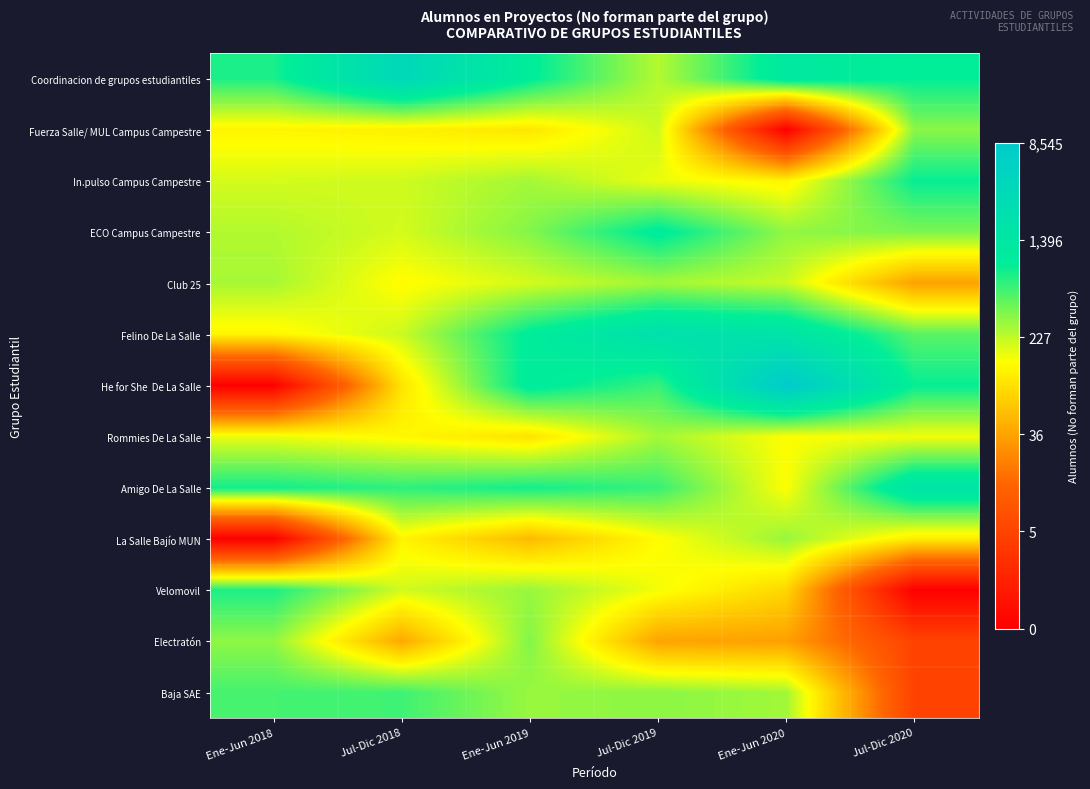

Count the number of data series in this chart.

13